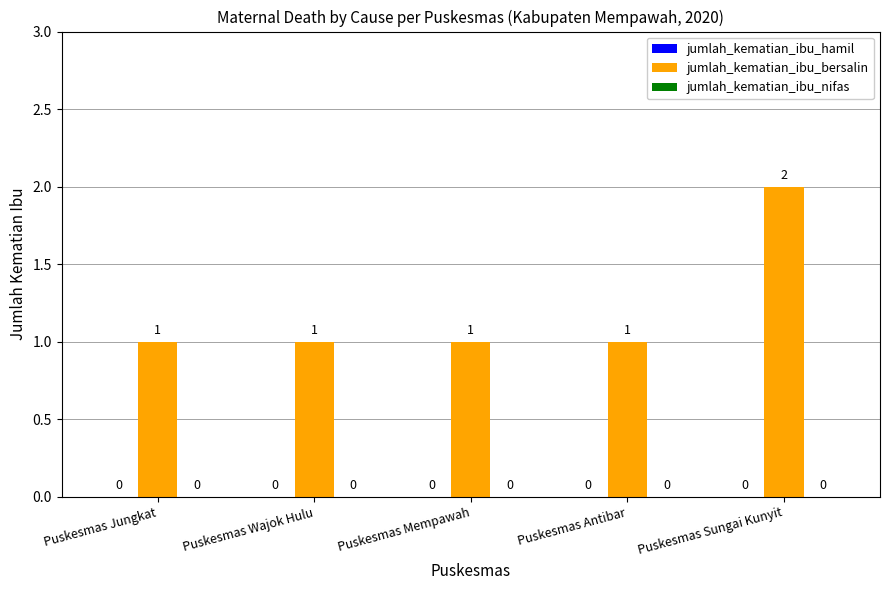

Are the bars horizontal?

No